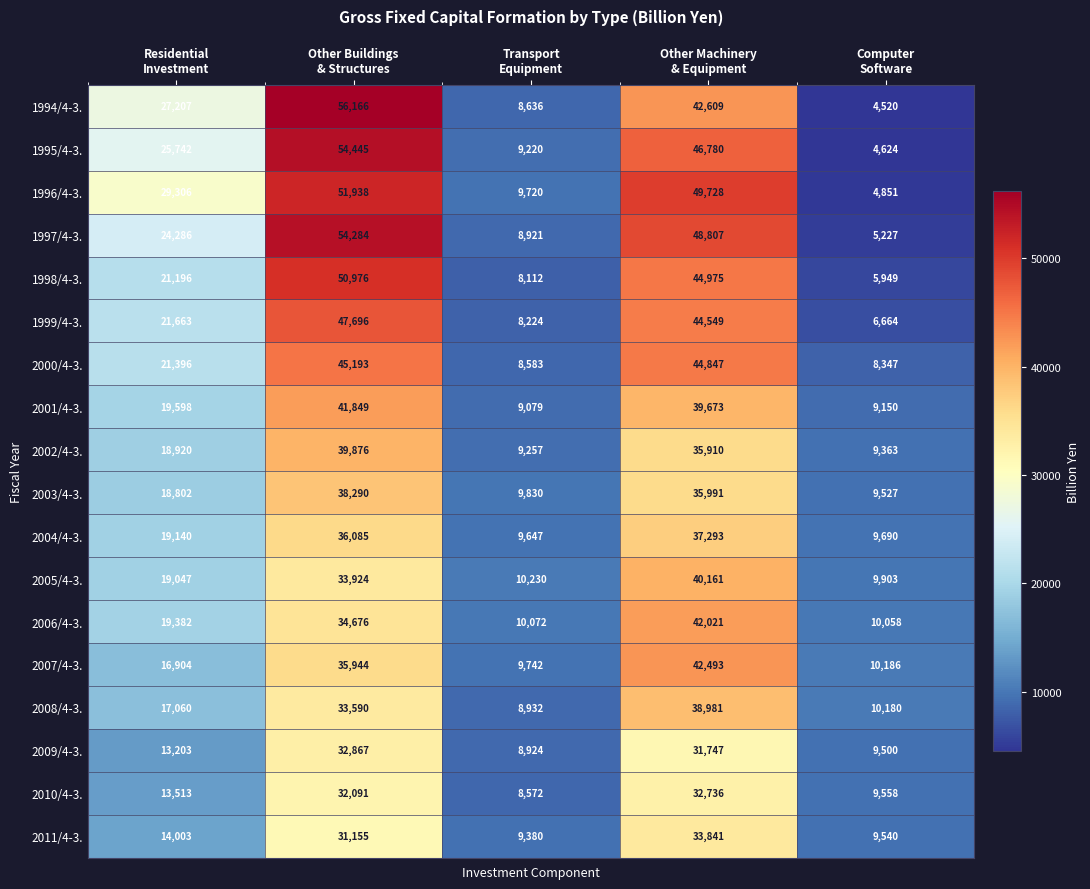

Which series changed the most between Residential
Investment and Other Buildings
& Structures?

1997/4-3.